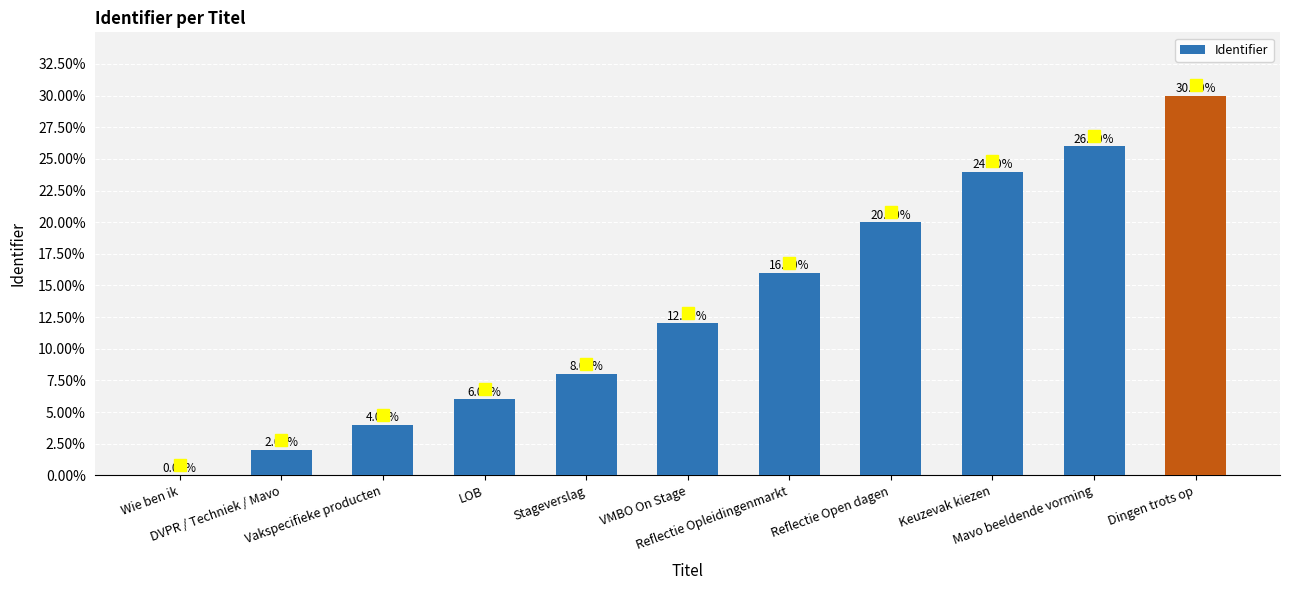

Is it true that the value at VMBO On Stage is 19?

False